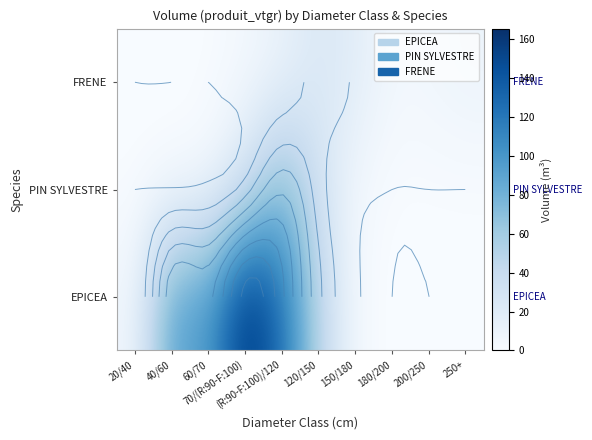

What is the maximum value shown in the chart?

165.5